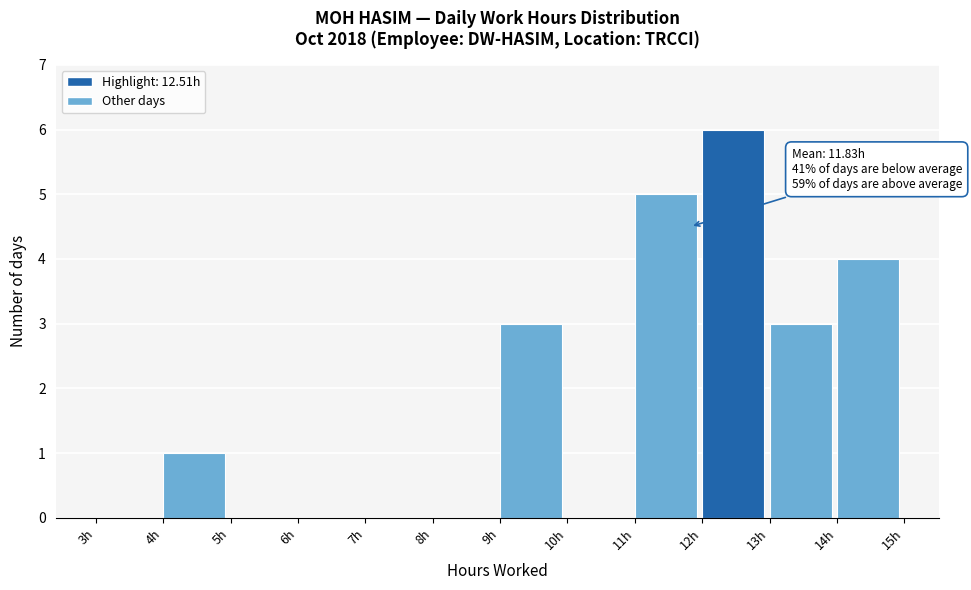

Which range on the x-axis has the tallest bar?

12 to 13